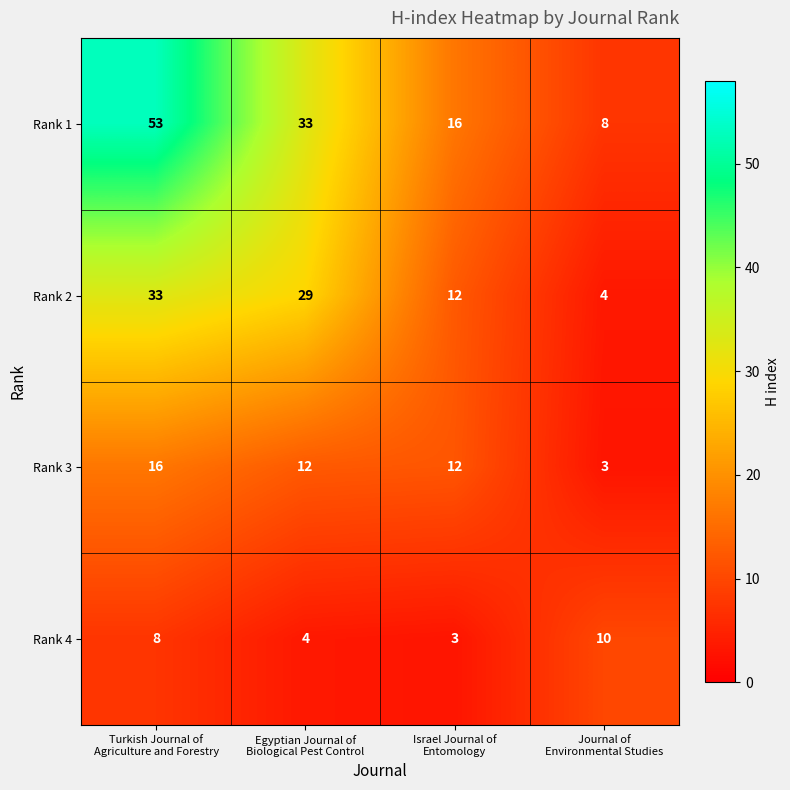

Which series has the largest range (max minus min)?

Rank 1